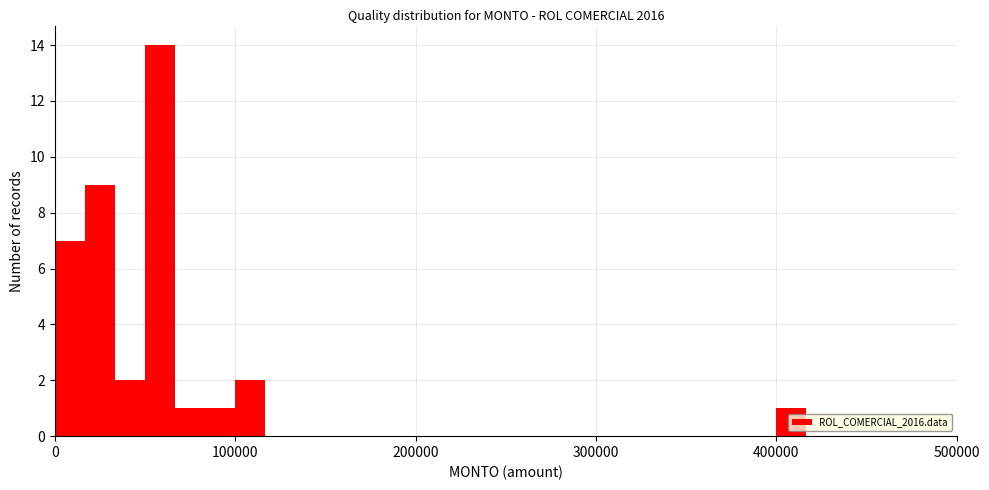

Read against the x-axis, roughly where is the centre of the tallest bar?

60000